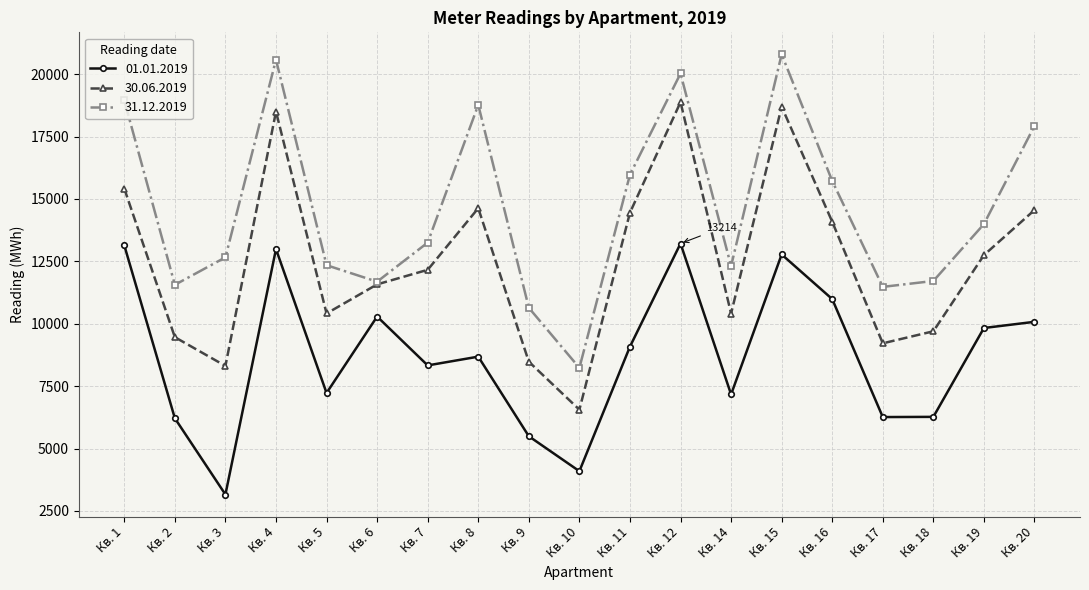

How many lines are shown in the chart?

3